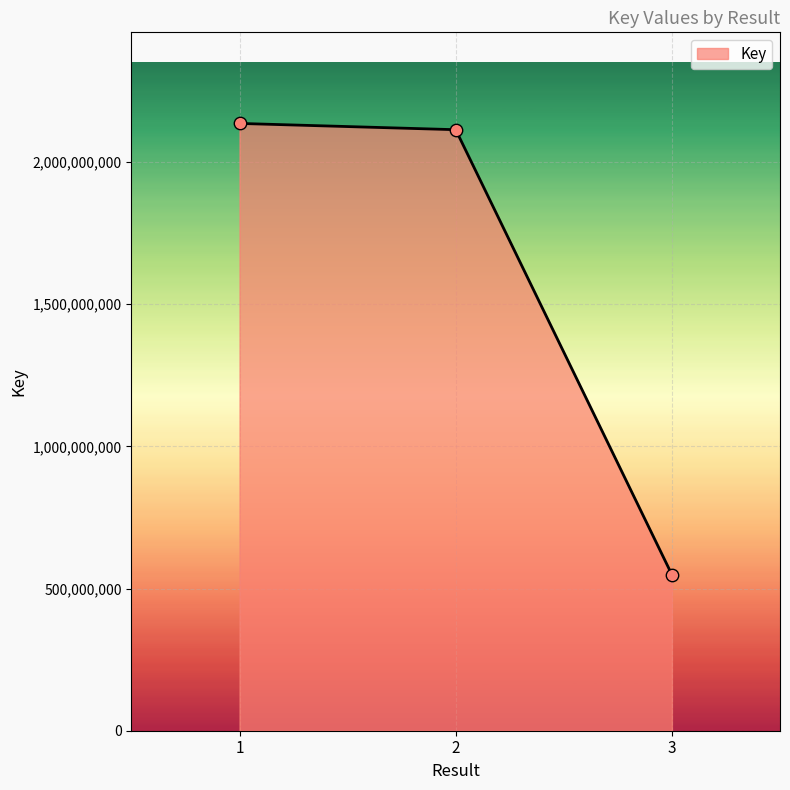

What is the change in value from 2 to 3?

-1565057270